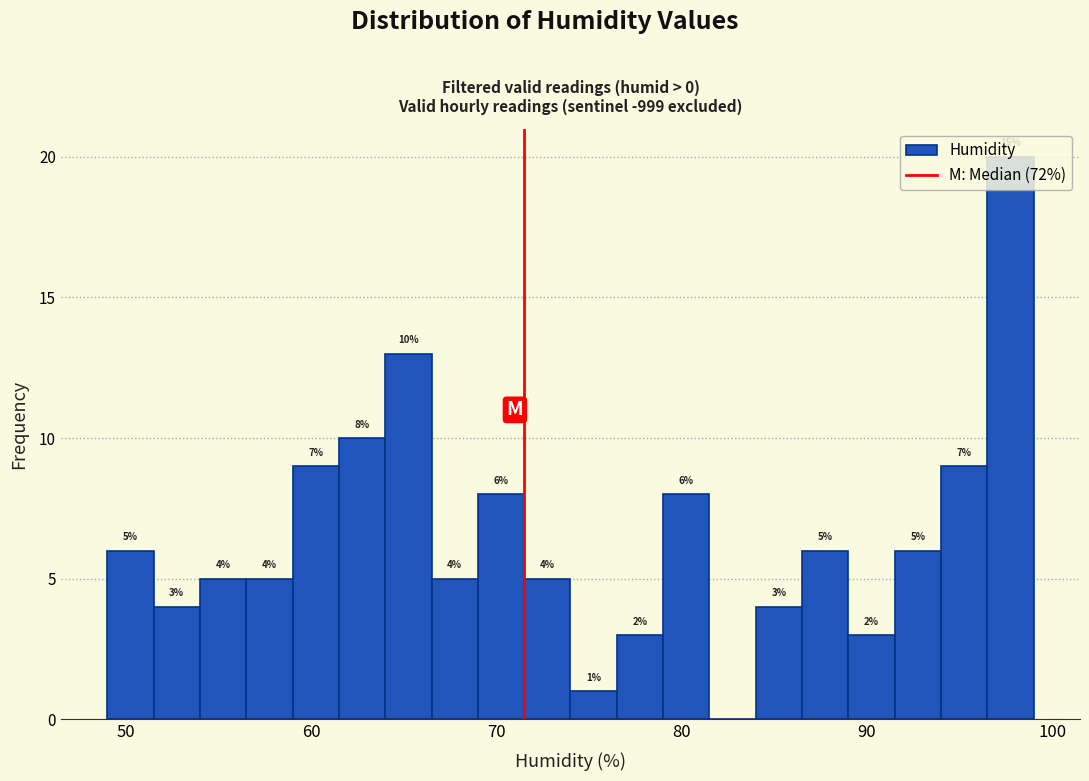

Around what value on the x-axis is the tallest bar? Give the approximate position of its centre, as read against the axis.

98